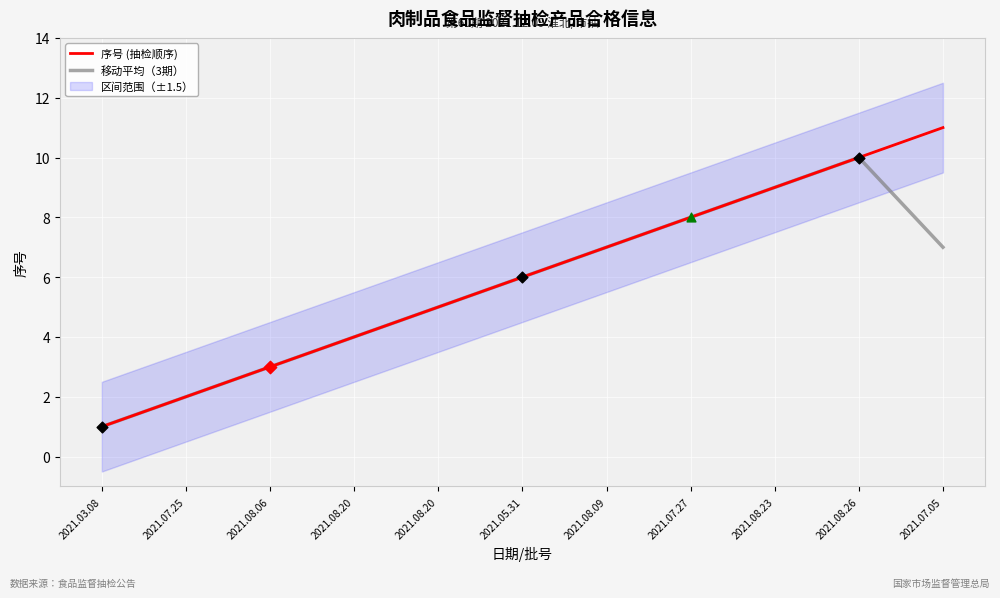

At how many categories does at least one series exceed 7?

4